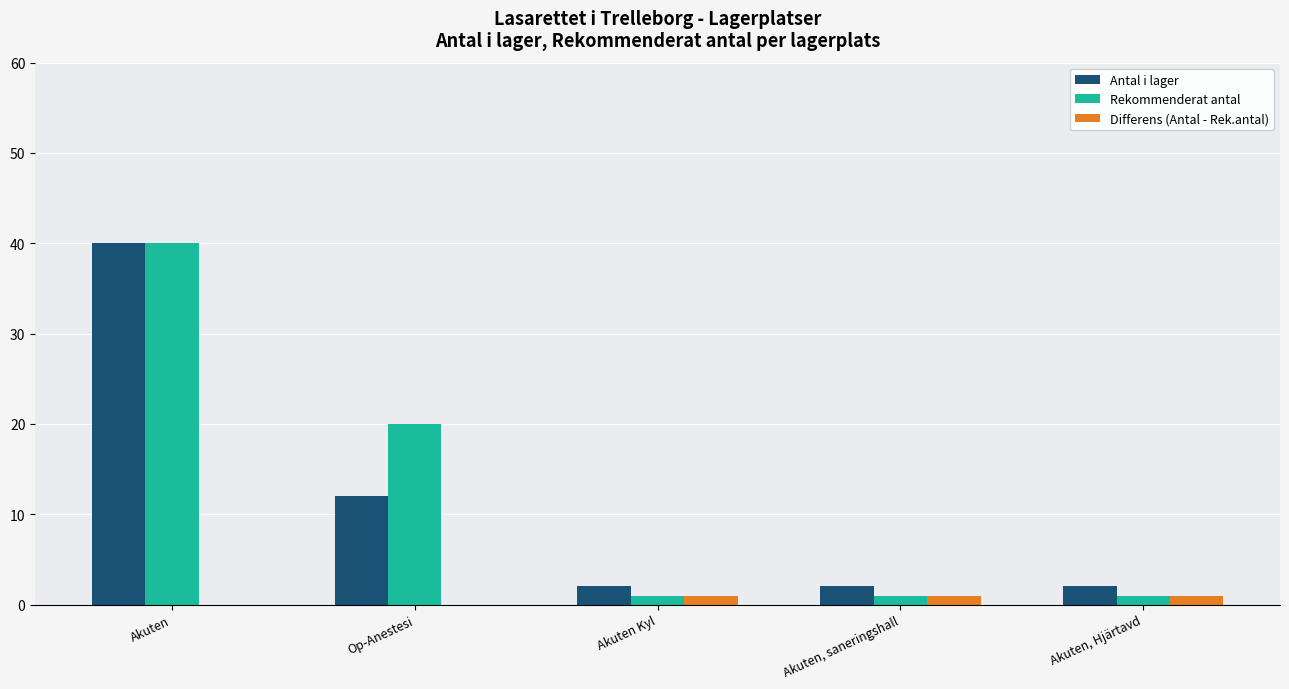

What is the highest value of the Antal i lager series?

40